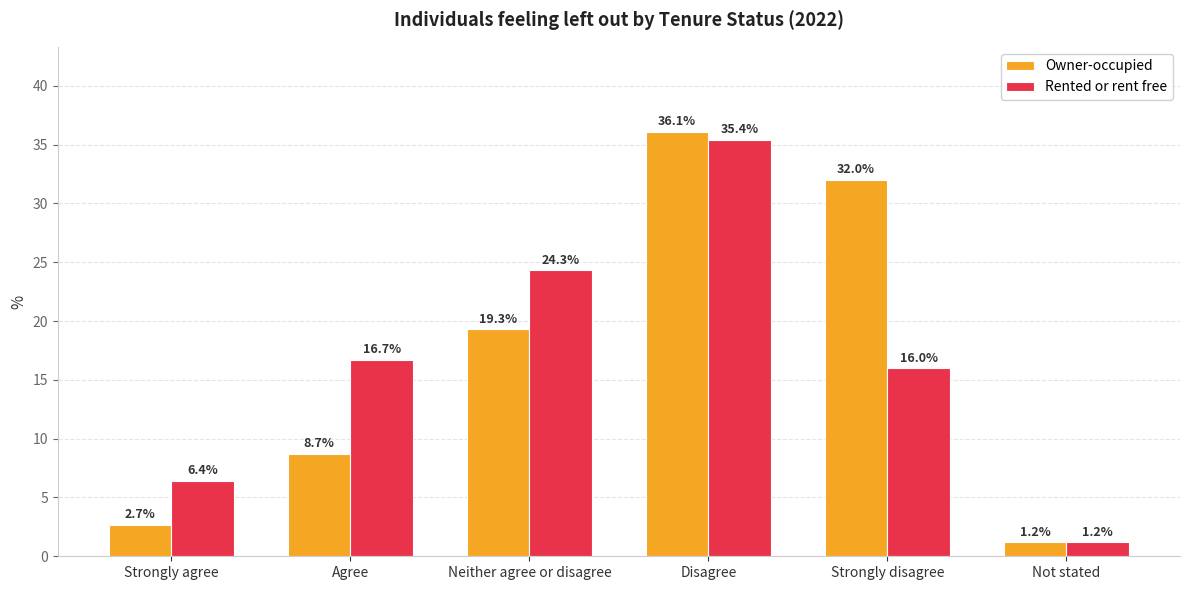

What is the difference between the highest and lowest values at Strongly agree?

3.7